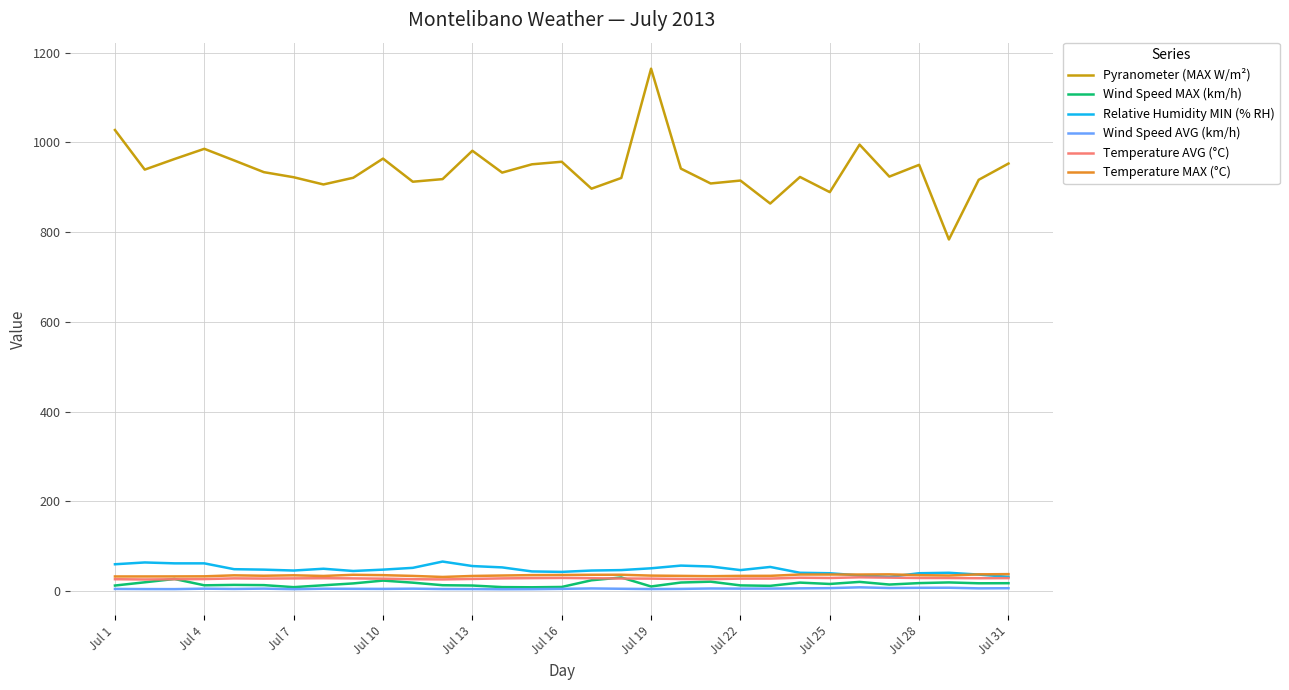

What is the greatest value displayed?

1164.0